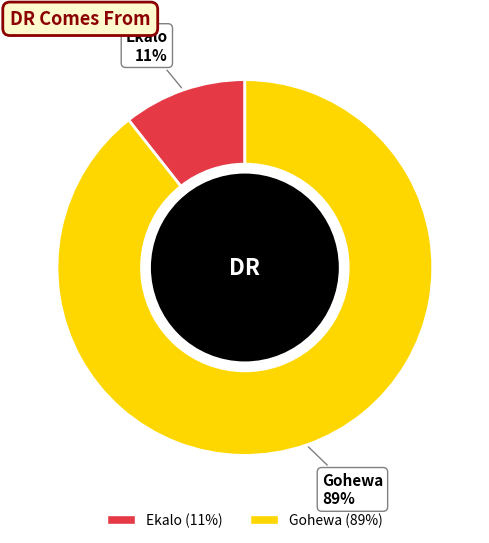

To the nearest percent, what is the average slice percentage?

50%